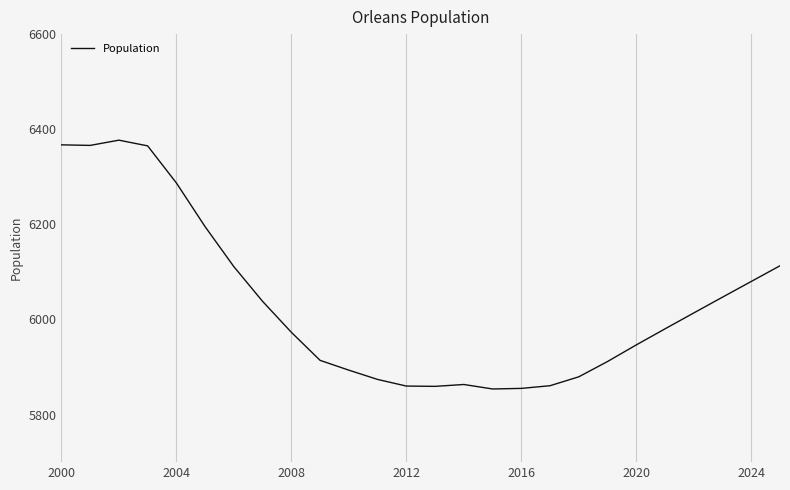

What is the smallest value displayed?

5853.9